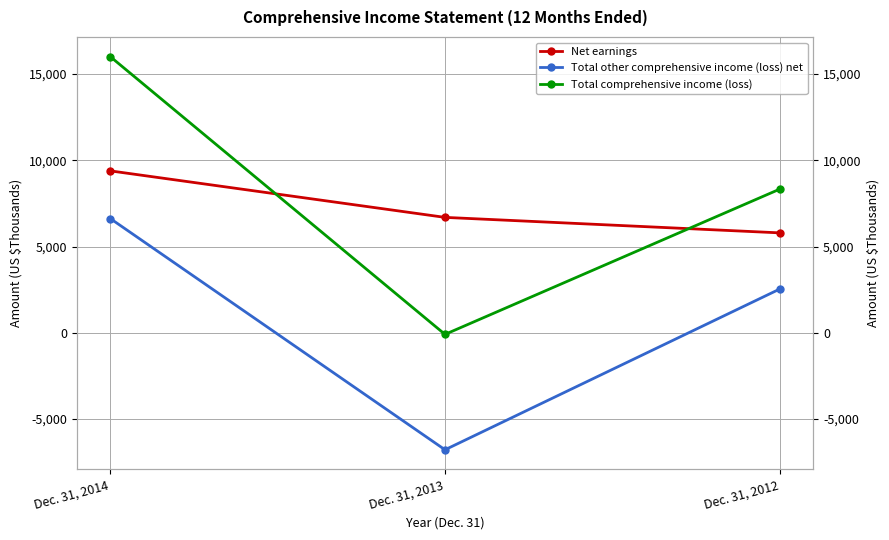

Which category has the highest value in the Total other comprehensive income (loss) net series?

Dec. 31, 2014